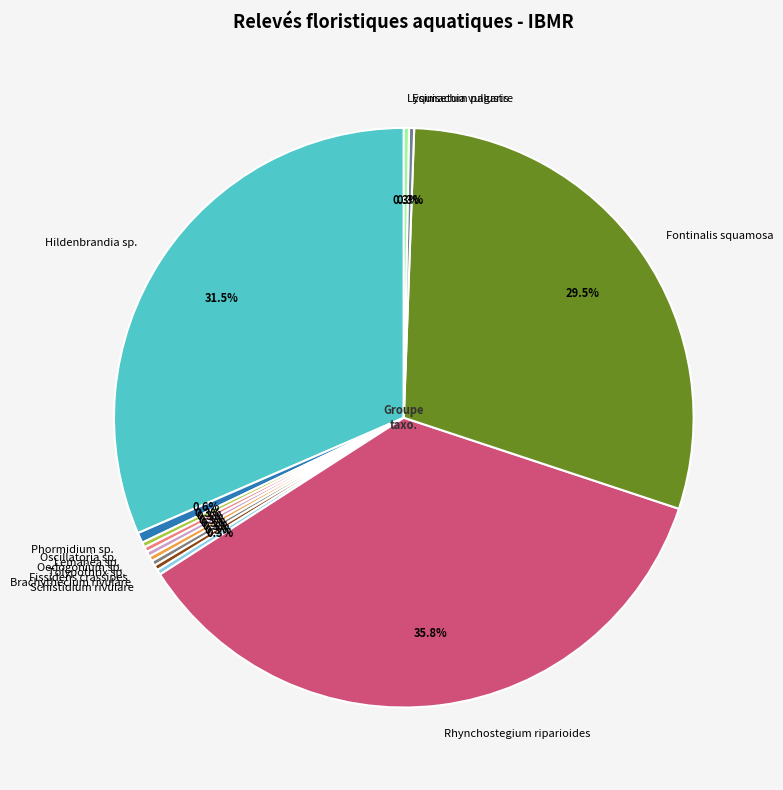

Combined, what portion of the pie is Oscillatoria sp. and Tolypothrix sp.?

0.6%